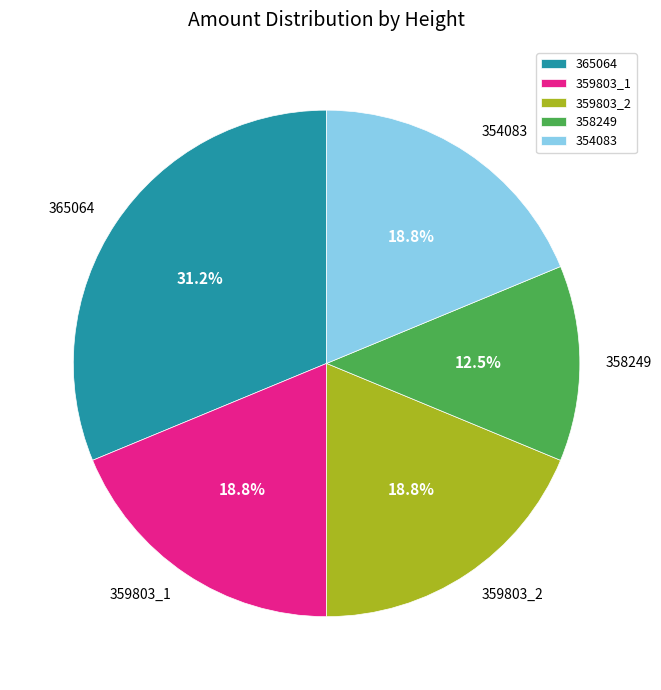

Which has a higher value, 354083 or 365064?

365064